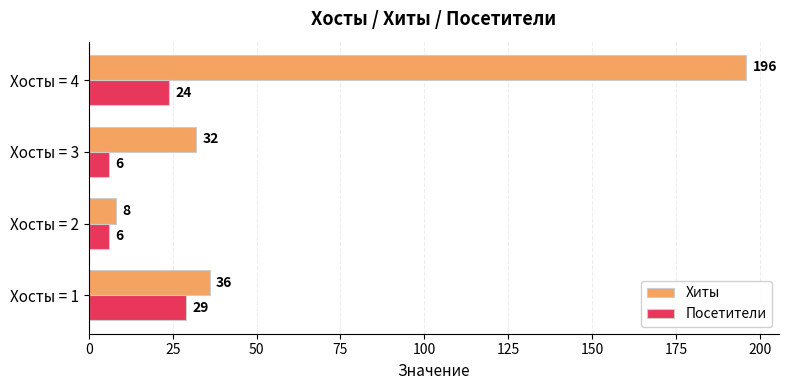

Count the number of data series in this chart.

2